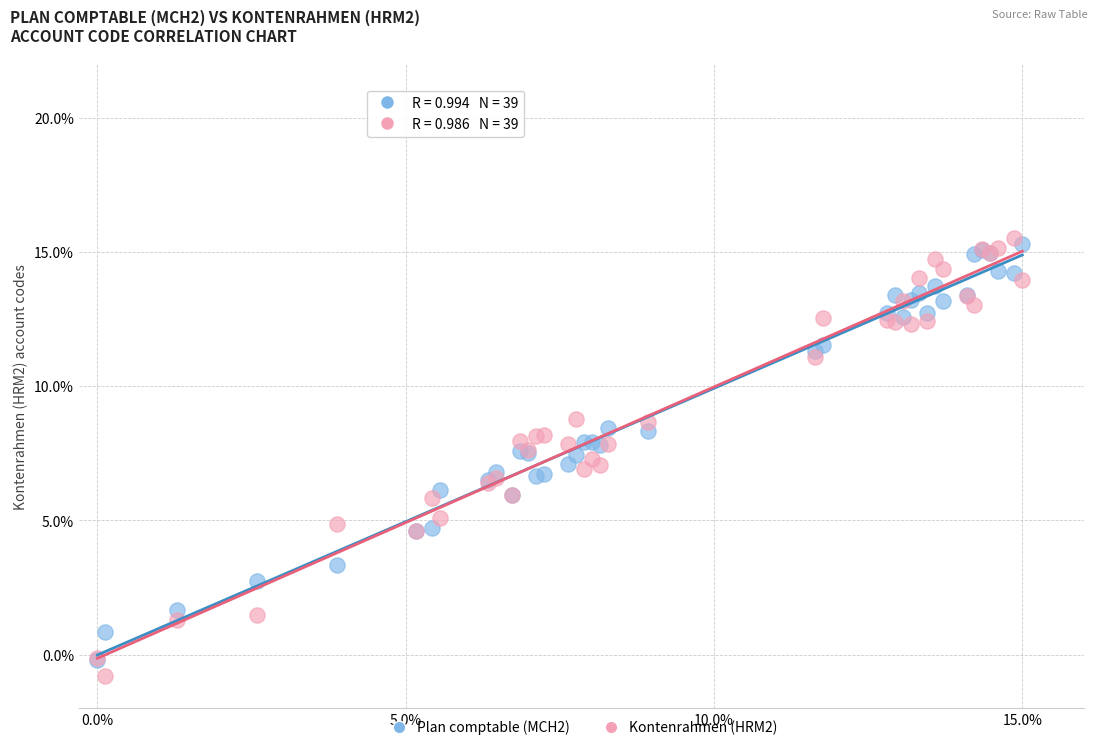

What are all the series names shown in the legend?

Plan comptable (MCH2), Kontenrahmen (HRM2)